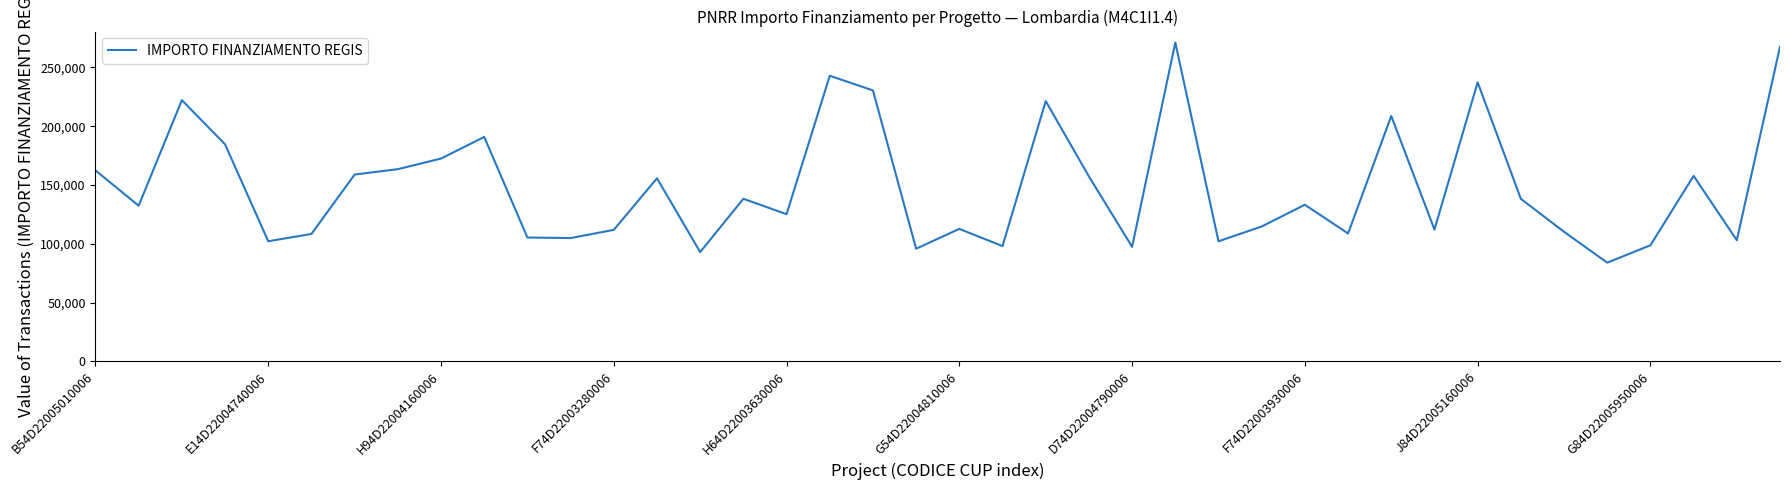

Is this an area chart (filled region under the line)?

No